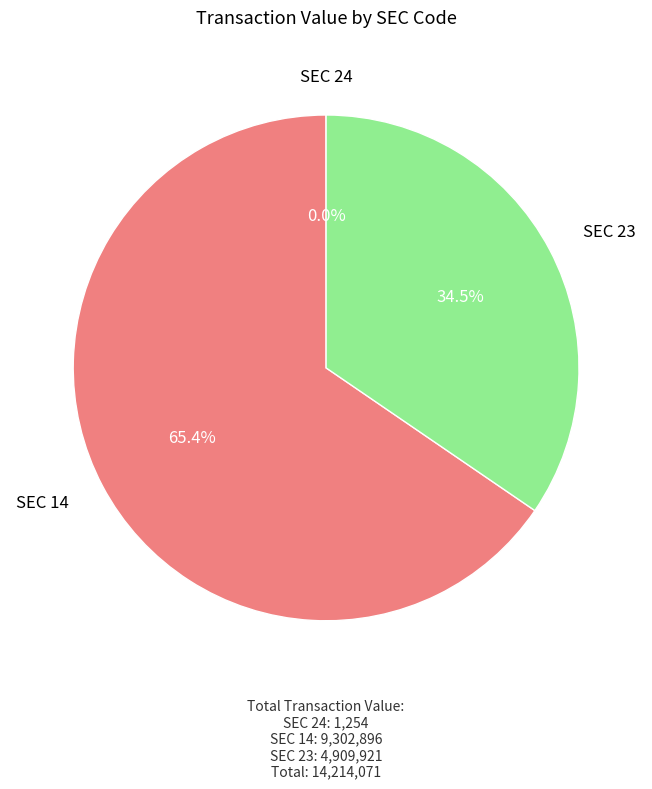

Does any single category account for the majority?

Yes